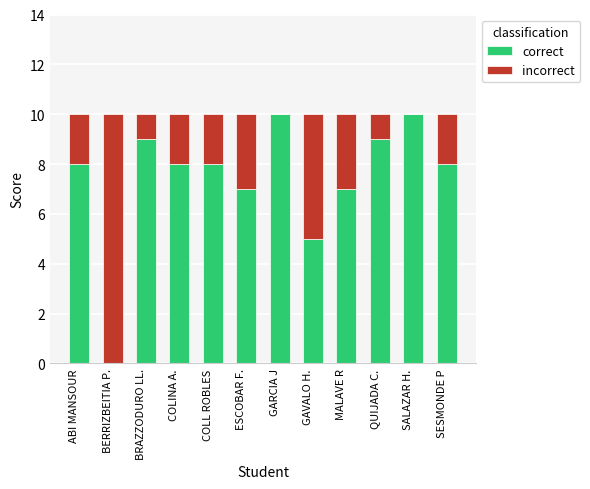

The correct series shows 8 at ABI MANSOUR. True or false?

True